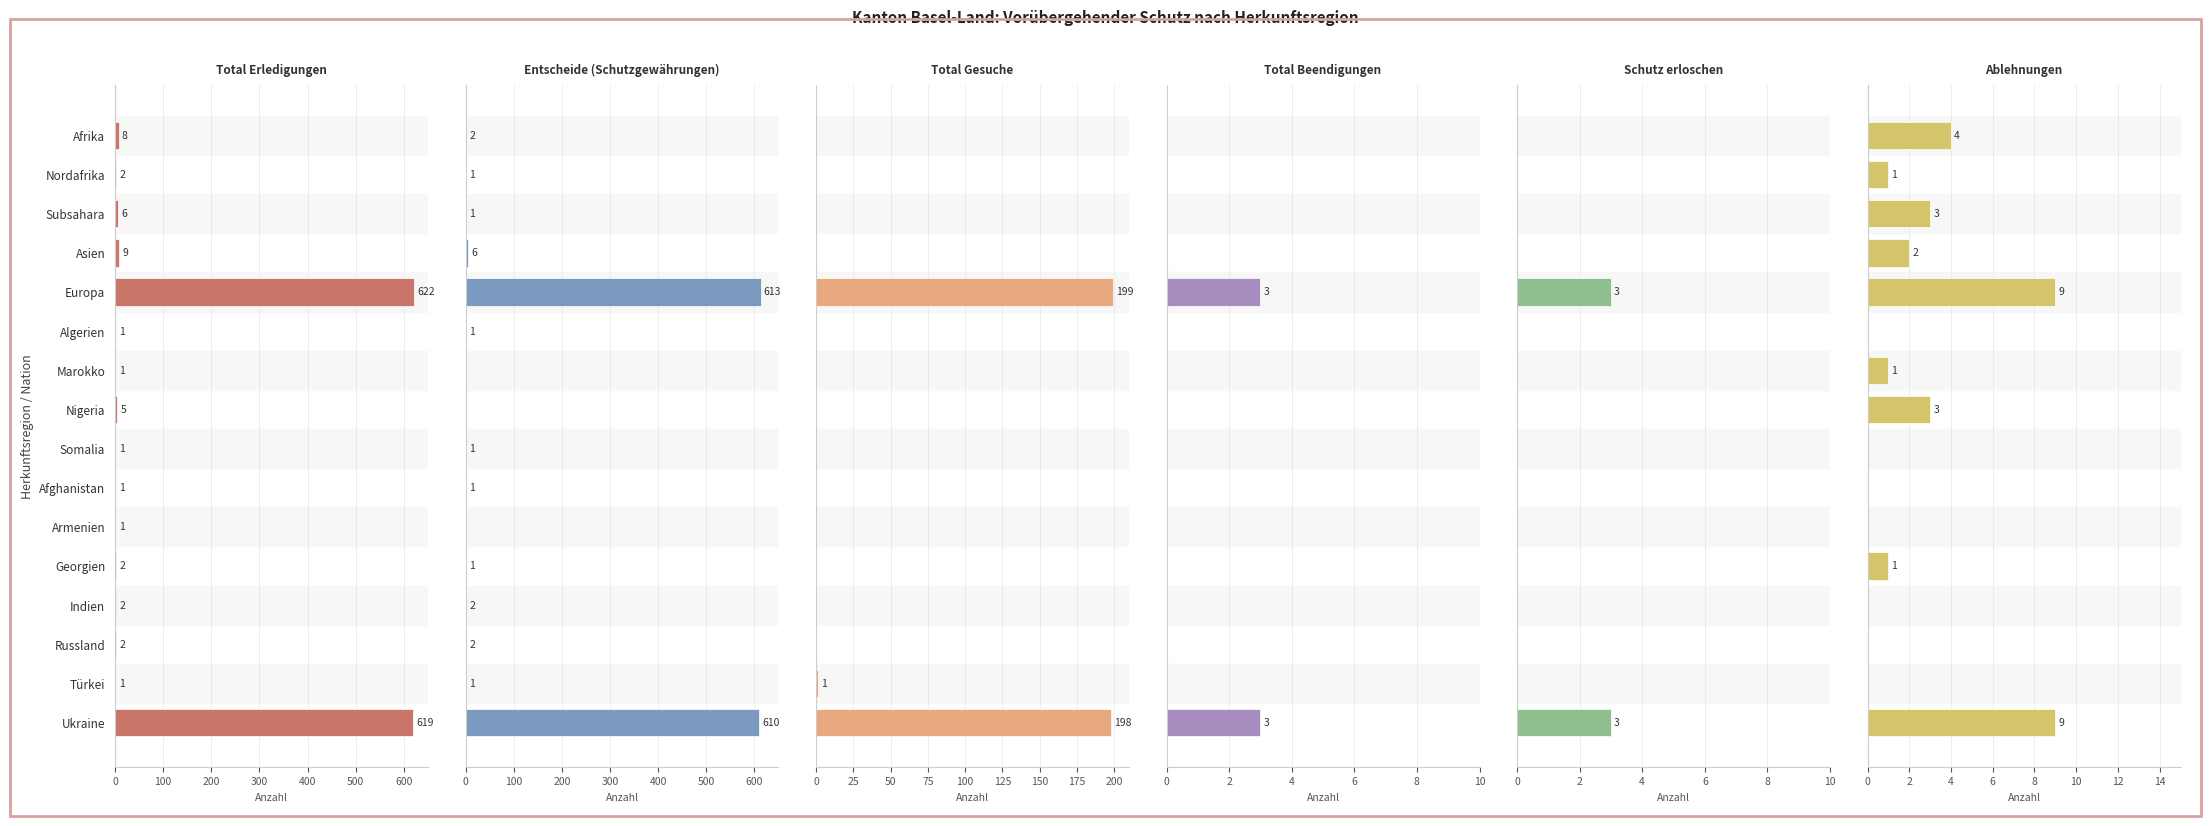

True or false: Total Gesuche has a value of -97 at Marokko.

False